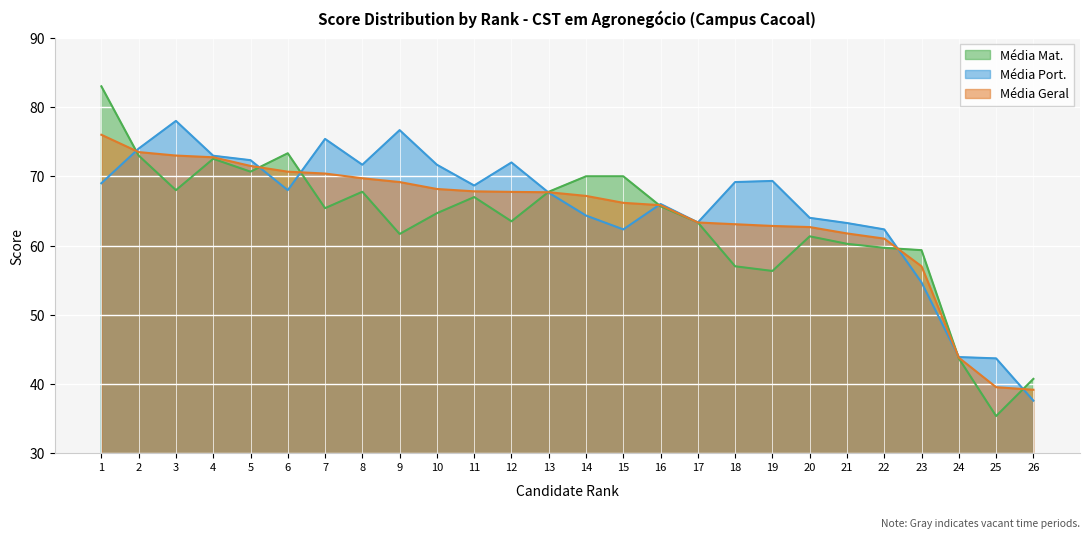

What is the minimum value for Média Port.?

37.6